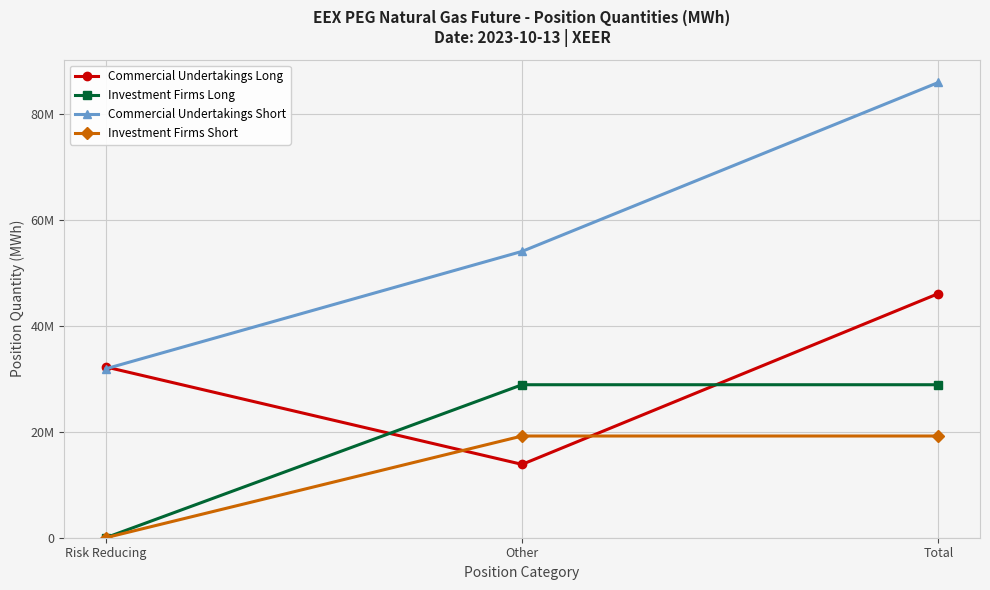

Does the chart have visible grid lines?

Yes